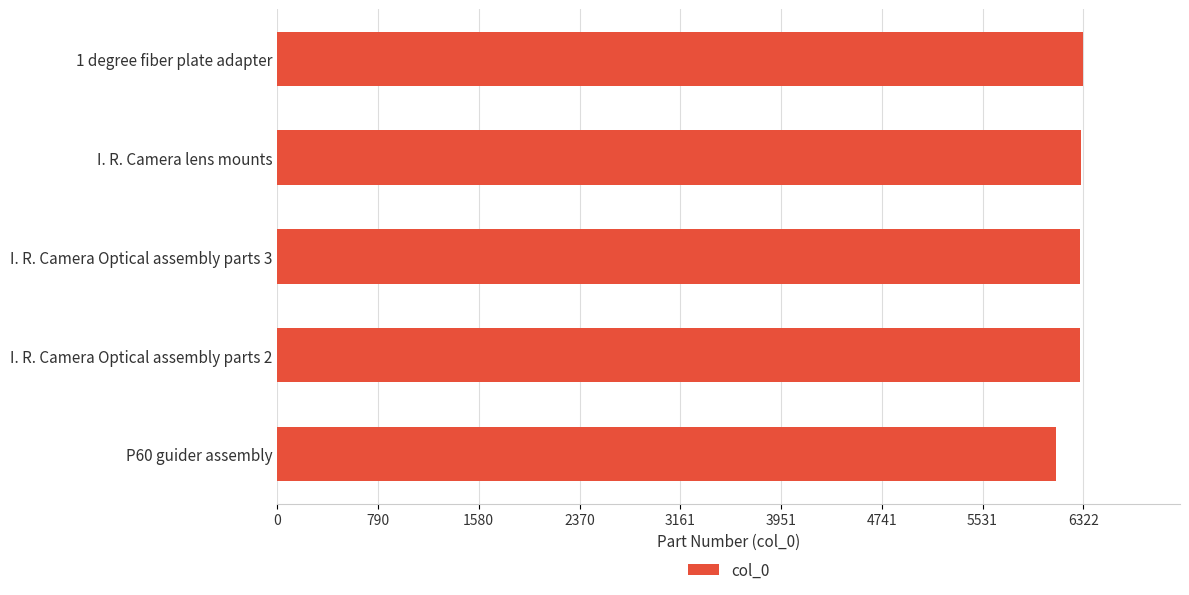

Is it true that the value at I. R. Camera lens mounts is 6301?

True